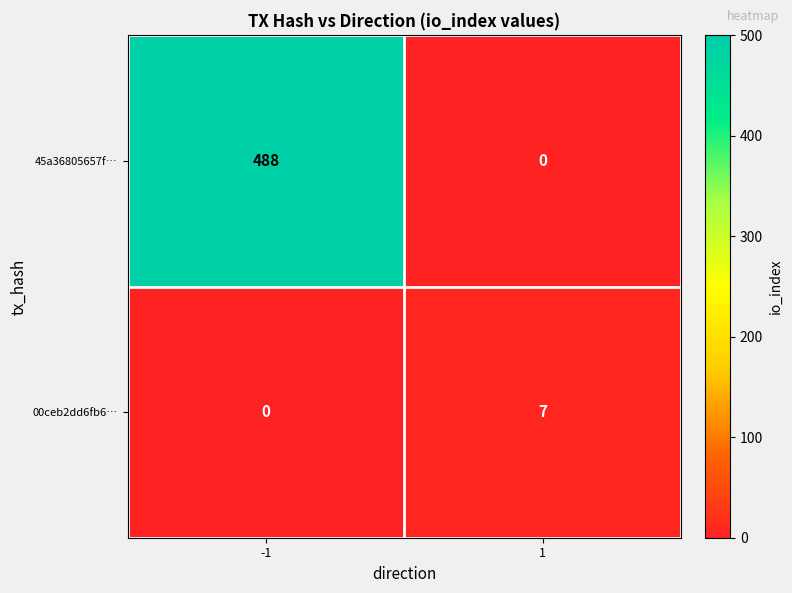

What is the spread (max minus min) of values at 1?

7